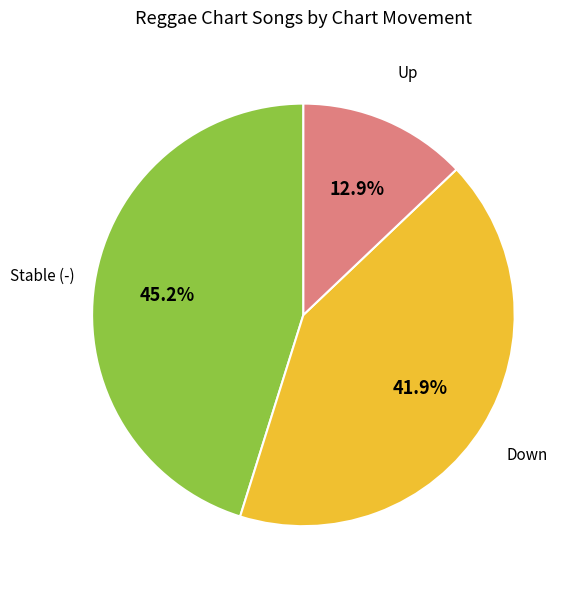

Does any single category account for the majority?

No